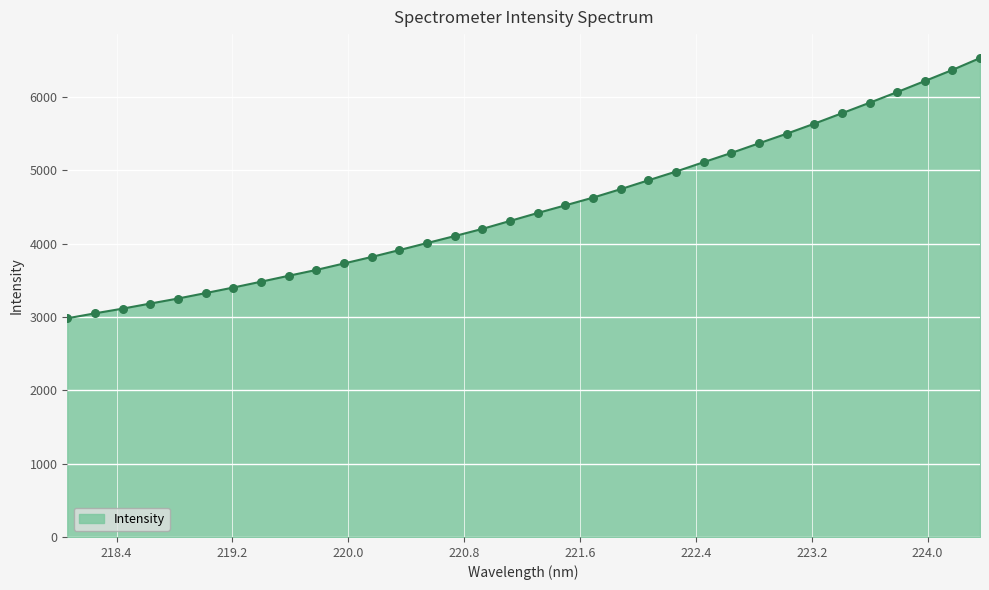

What is the greatest value displayed?

6528.9